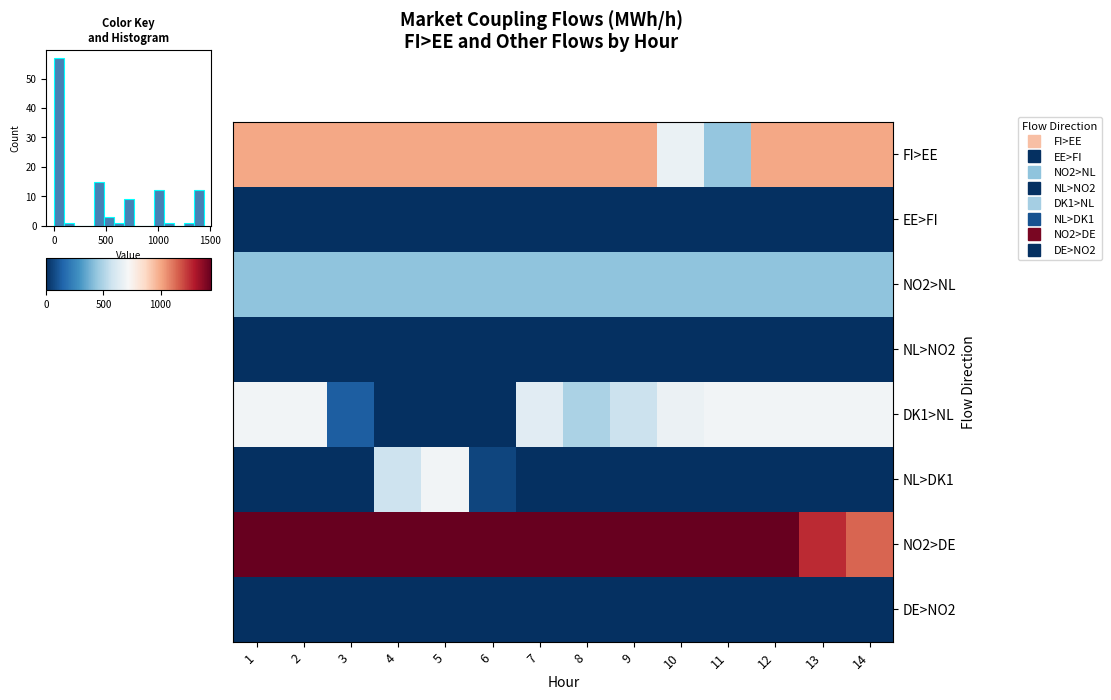

Which series has the largest total across all categories?

NO2>DE